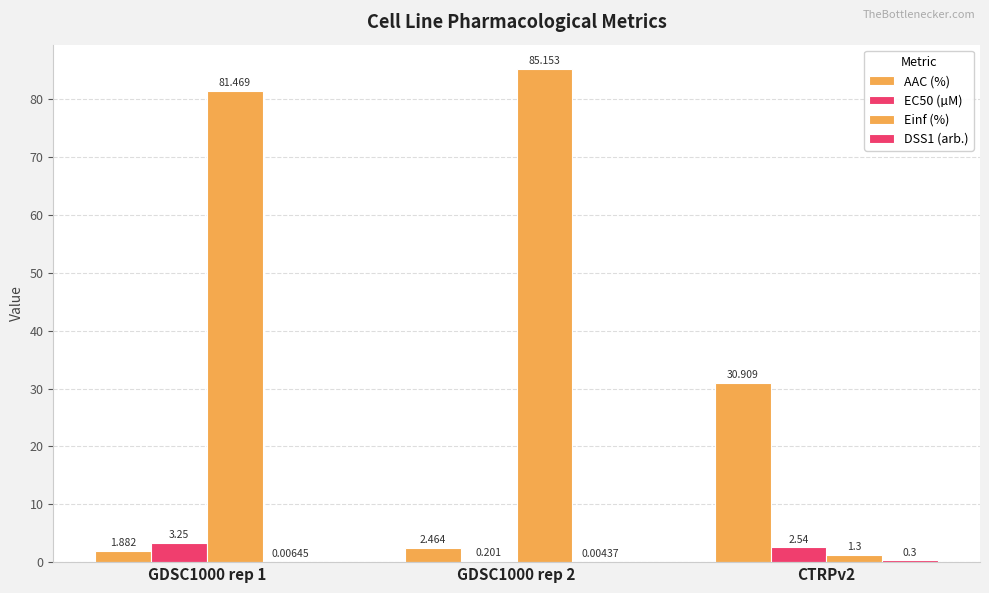

Reading right to left, transcribe all the data shown in this chart.

AAC (%): 30.9	2.5	1.9
EC50 (µM): 2.5	0.2	3.2
Einf (%): 1.3	85.2	81.5
DSS1 (arb.): 0.3	0.0	0.0